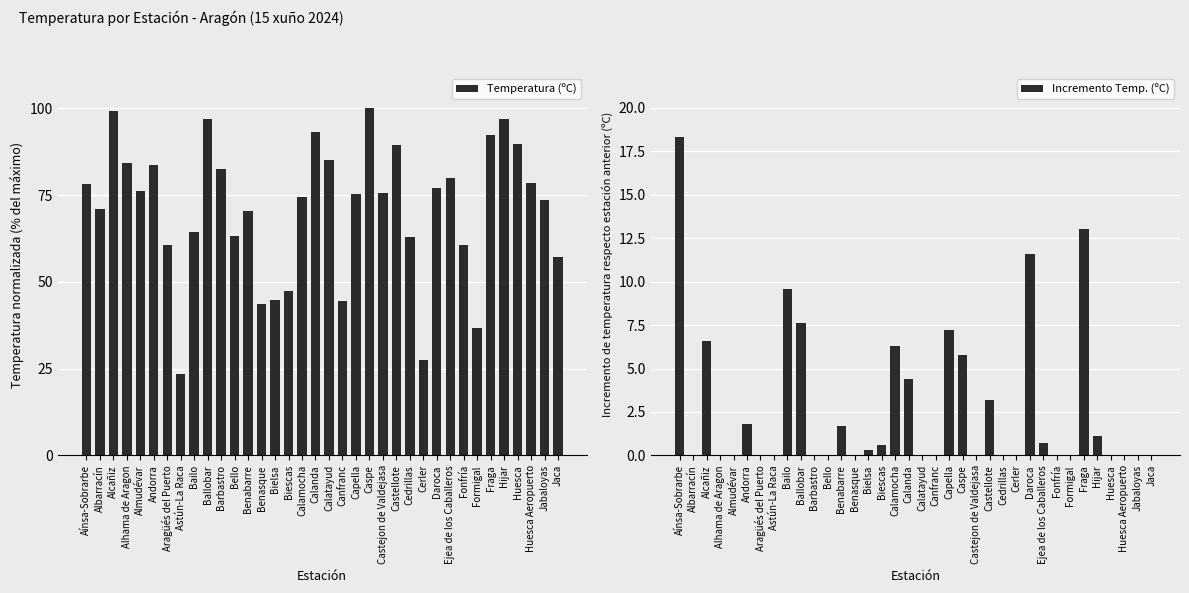

Is the value of Incremento Temp. (ºC) at Capella greater than the value of Temperatura (ºC) at Fonfría?

No